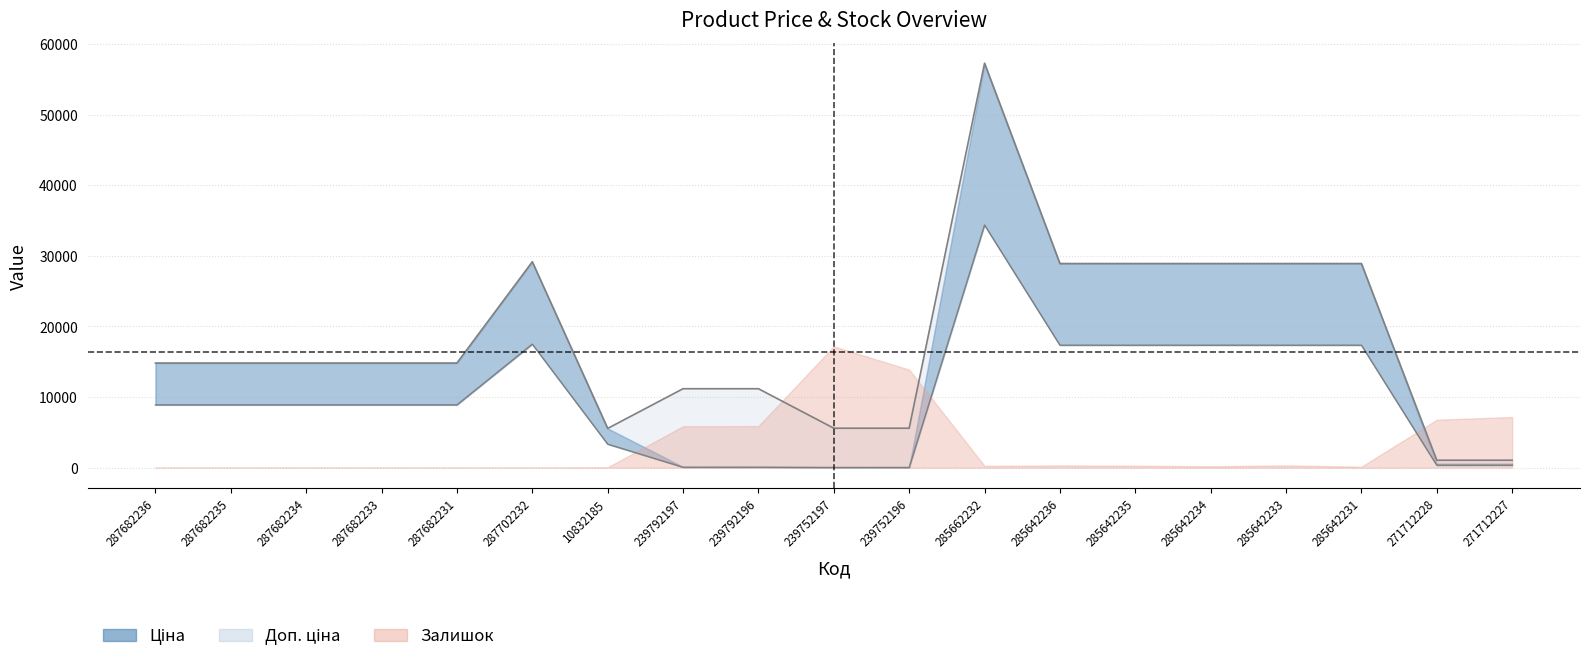

At how many categories does at least one series exceed 10347?

14